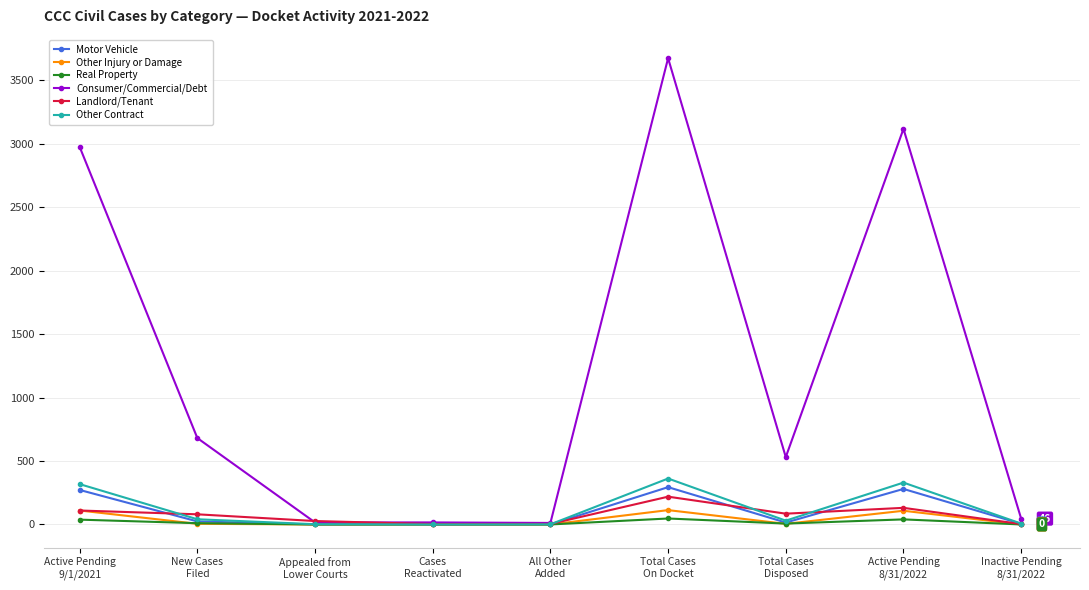

Which series has the largest total across all categories?

Consumer/Commercial/Debt